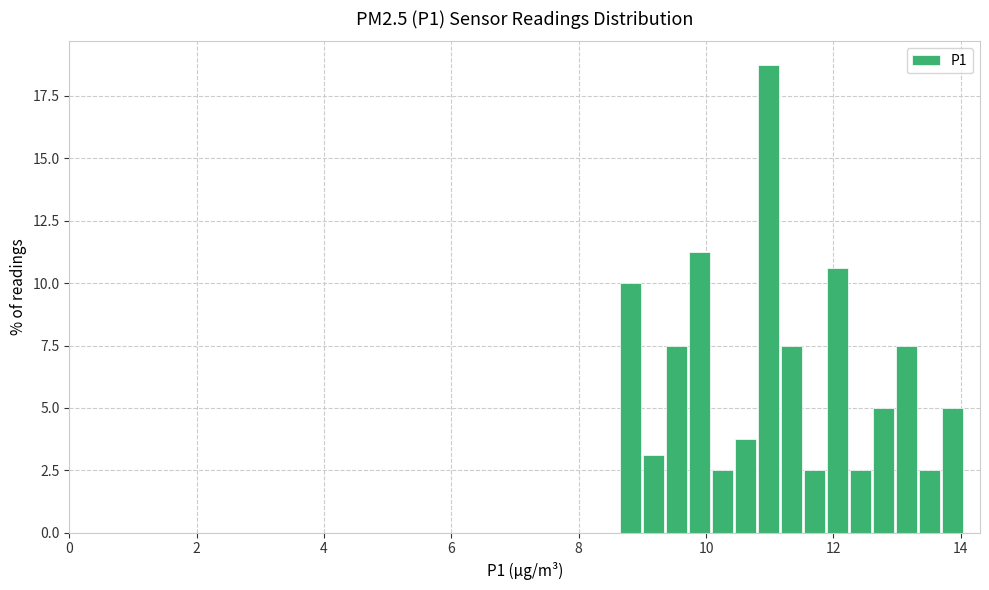

Read against the x-axis, roughly where is the centre of the tallest bar?

11.0